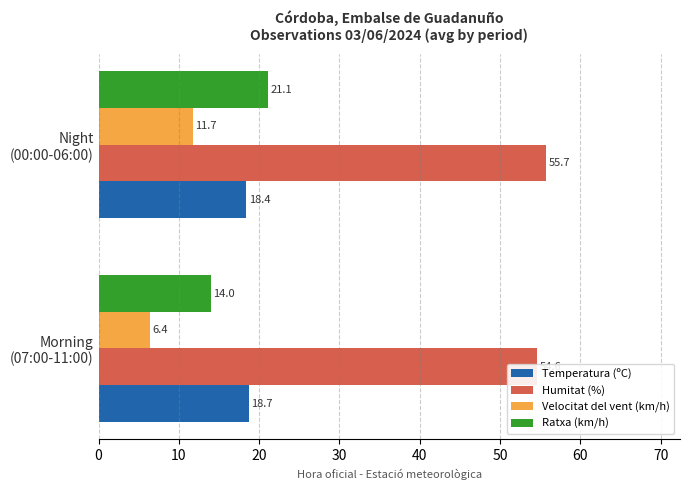

How many groups of bars are there?

2